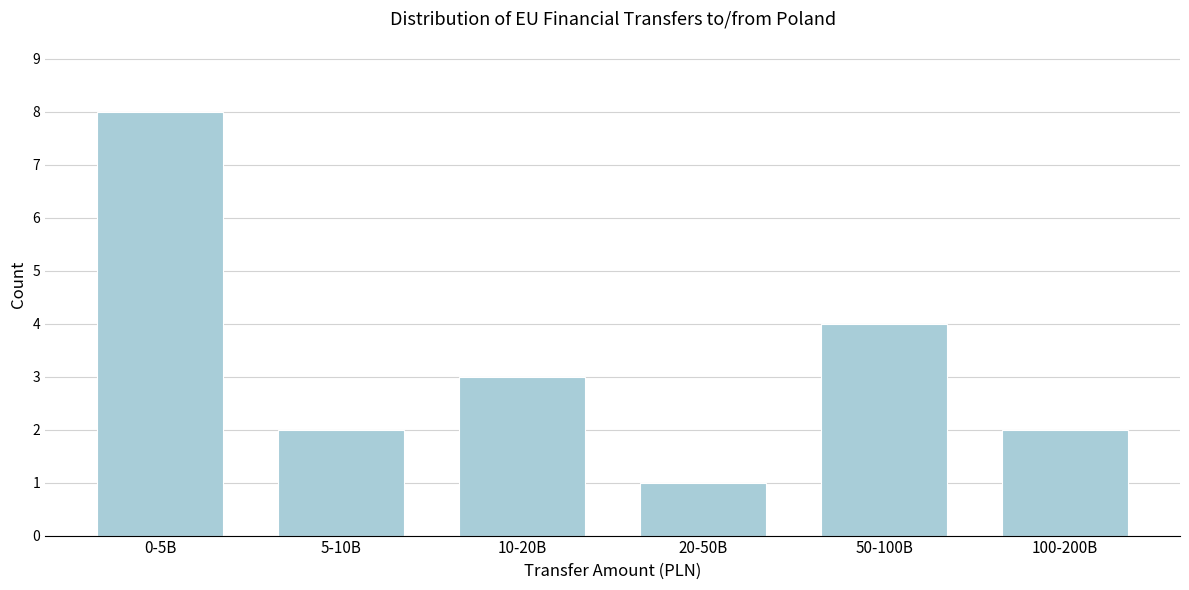

Reading left to right, extract all data points from this chart.

0-5B=8	5-10B=2	10-20B=3	20-50B=1	50-100B=4	100-200B=2